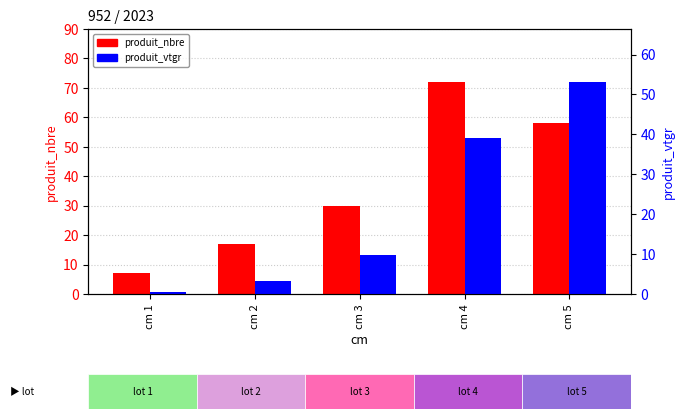

The produit_nbre series shows 45.7 at cm 3. True or false?

False